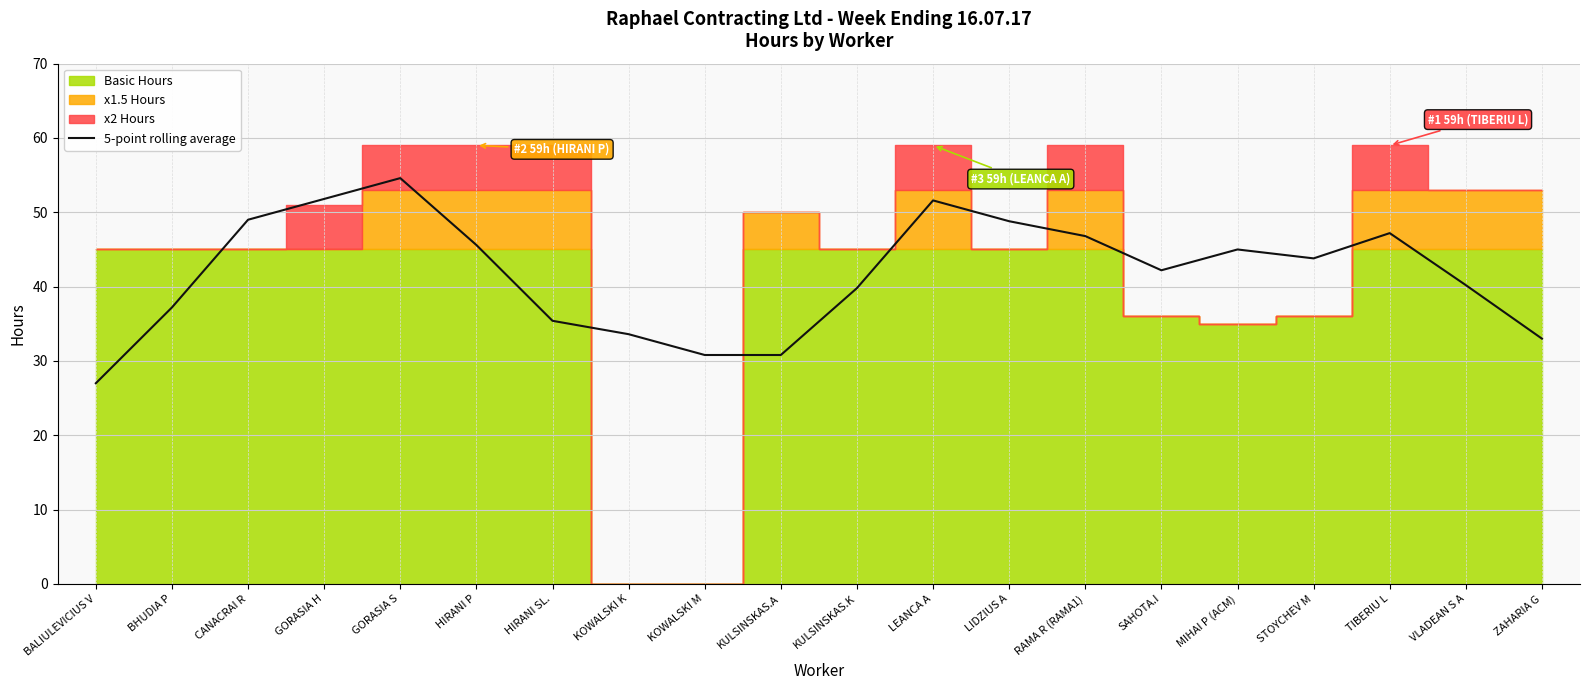

How many interior local valleys (lower than both neighbors) does the data have?

2